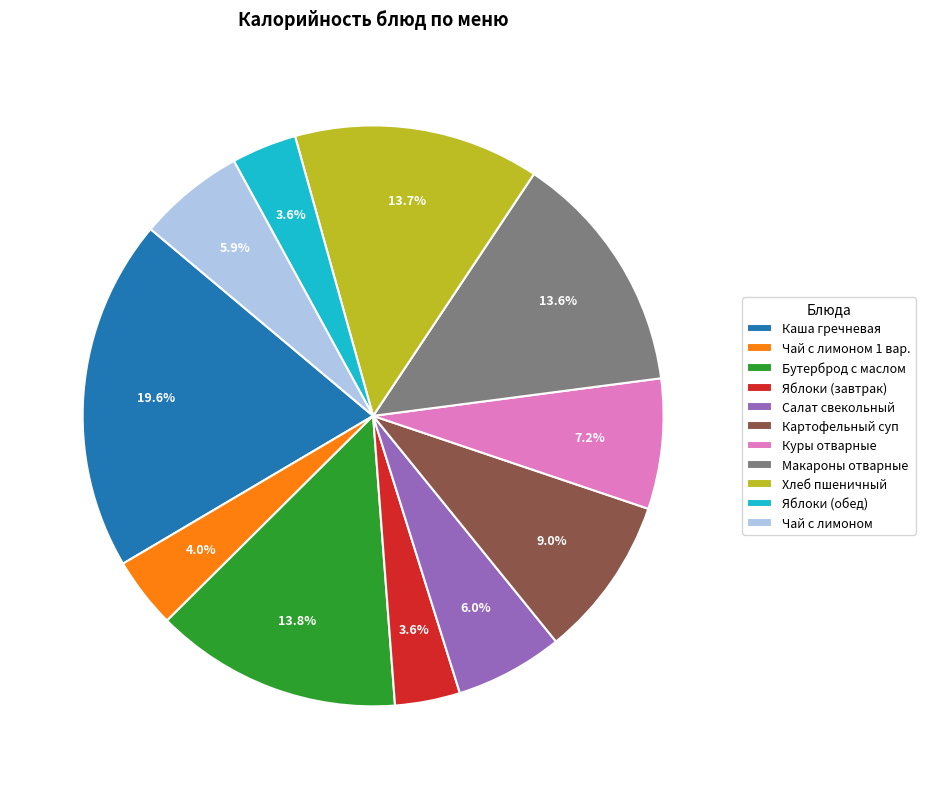

What is the ratio of the value at Бутерброд с маслом to the value at Куры отварные?

1.9